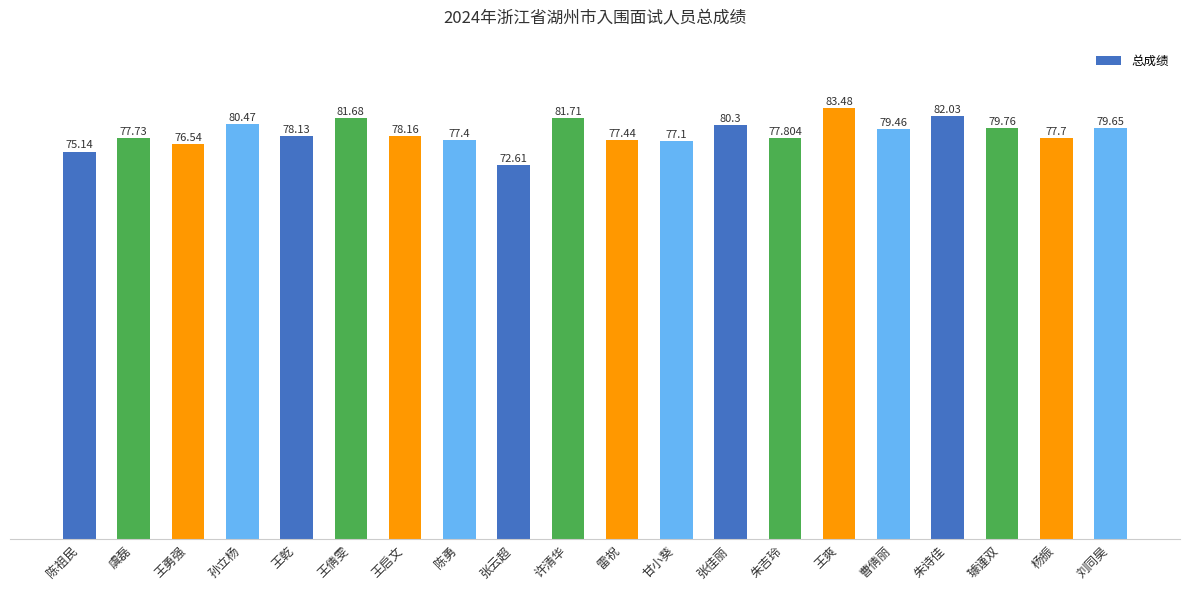

How many values are below 78?

9